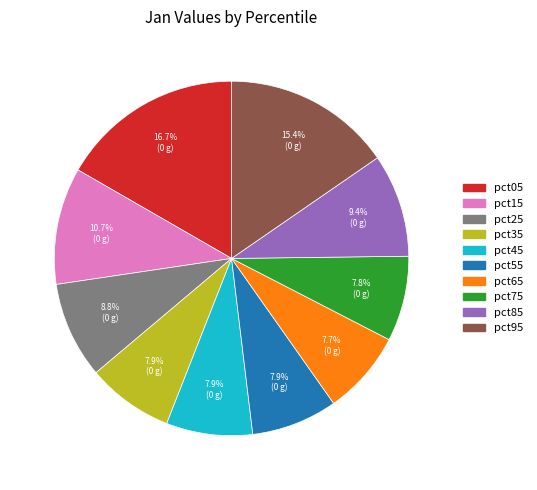

Which slice is the largest?

pct05